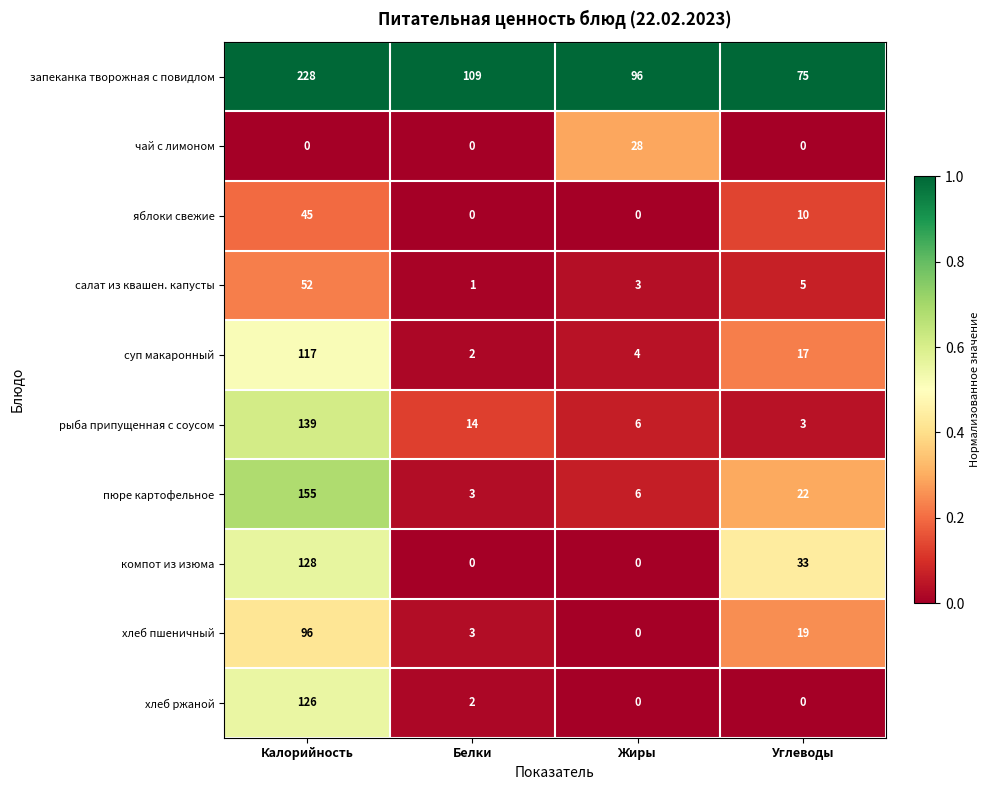

What is the average value of the яблоки свежие series?

14